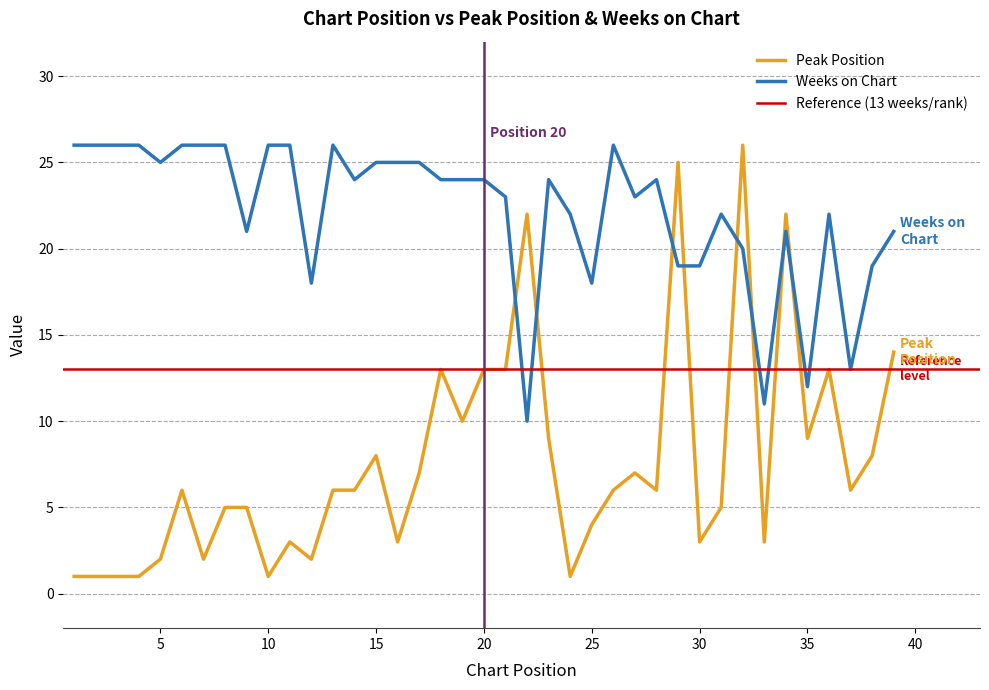

Which has a higher value, 39 or 11?

39